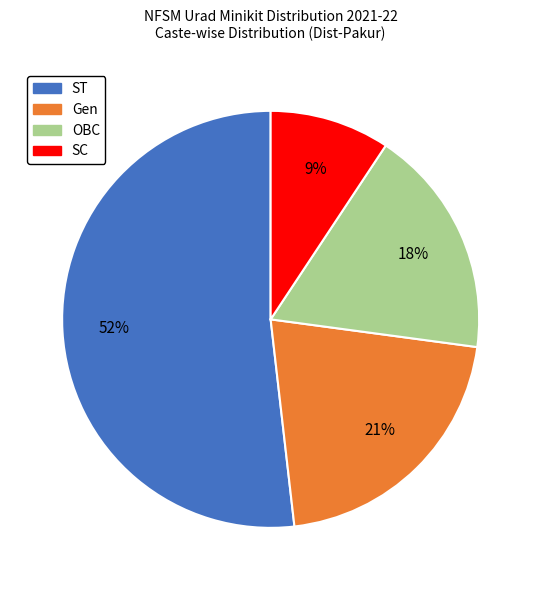

Is there a majority slice in this chart?

Yes